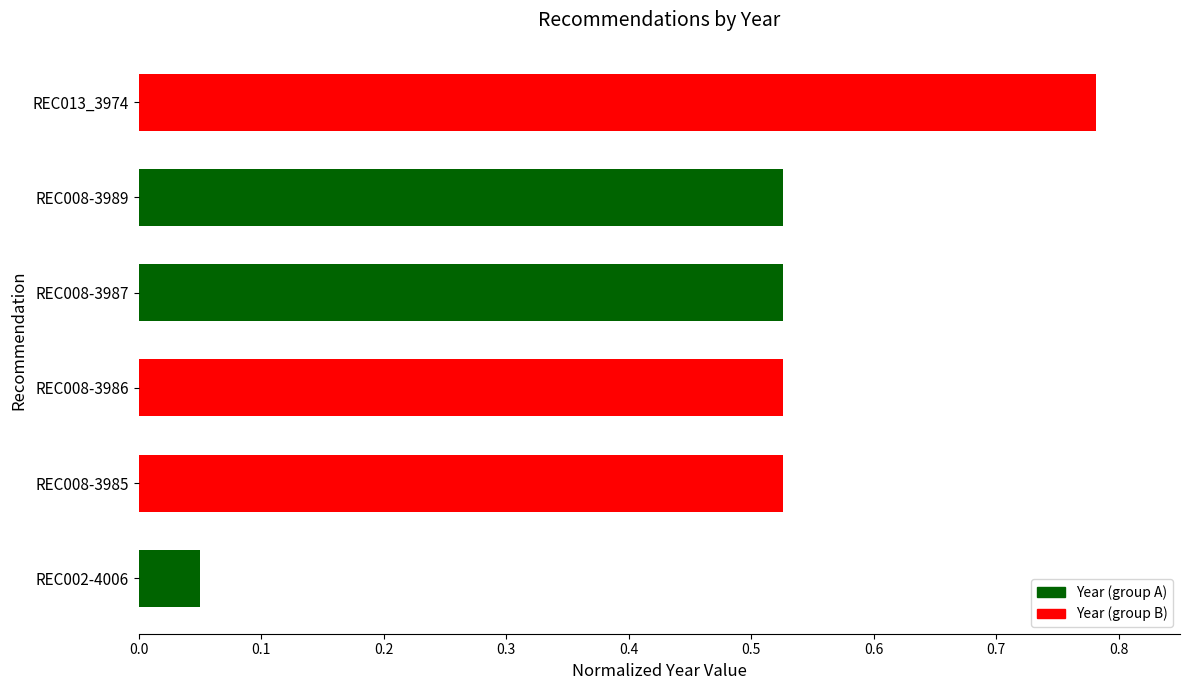

The chart shows a value of 0.9 at REC008-3986. True or false?

False